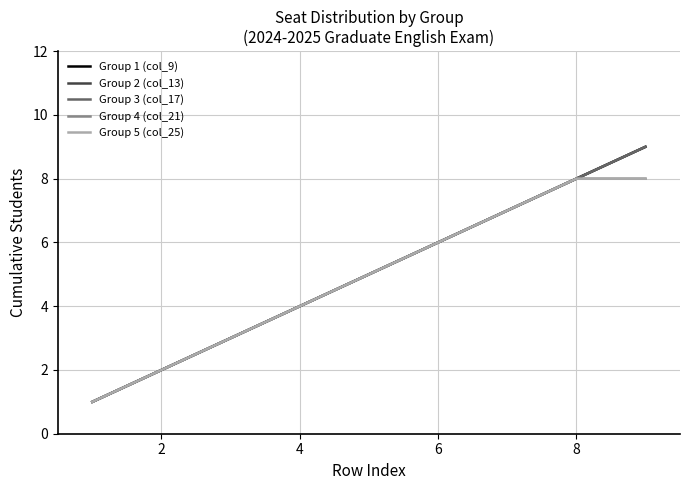

True or false: Group 4 (col_21) has more than 2 interior local peaks.

False